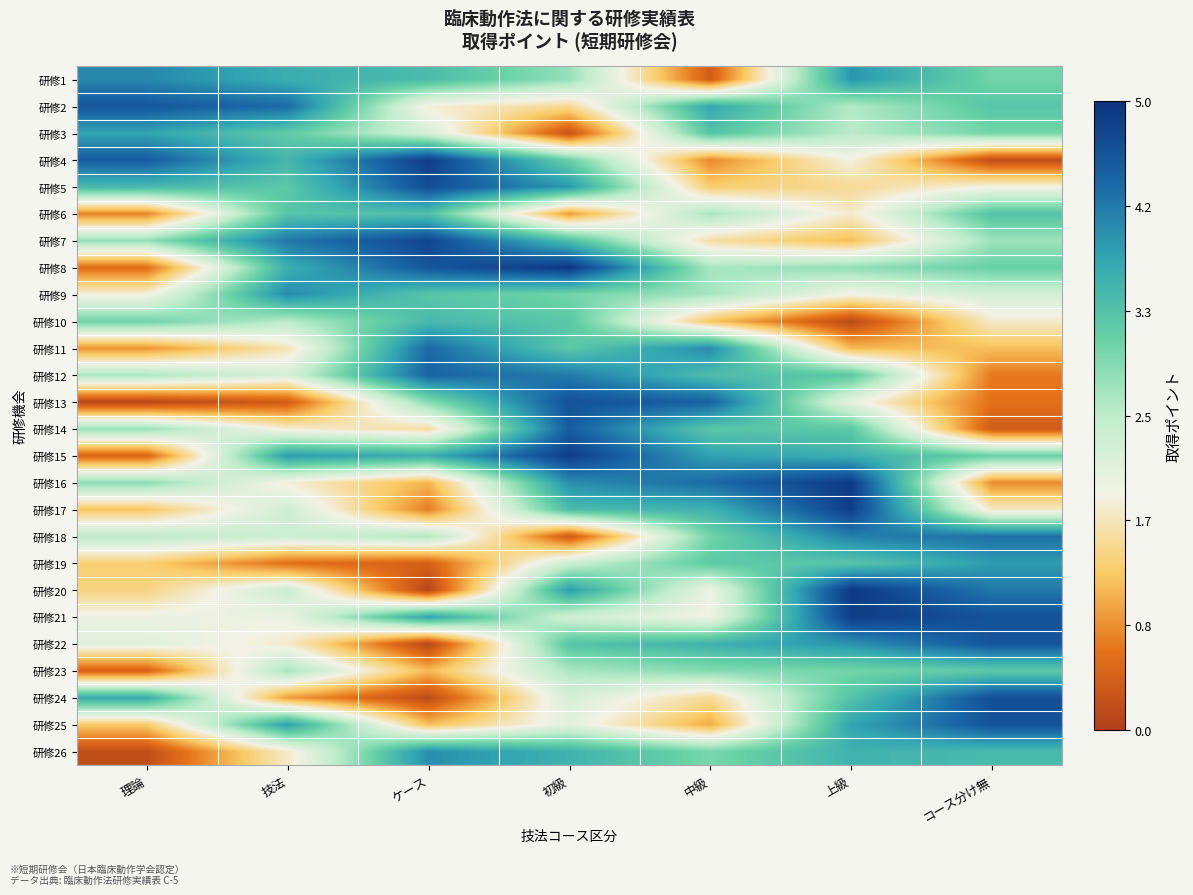

List the series in order of their peak value, highest first.

研修8, 研修20, 研修16, 研修4, 研修21, 研修15, 研修17, 研修7, 研修5, 研修24, 研修13, 研修25, 研修22, 研修2, 研修14, 研修12, 研修11, 研修18, 研修1, 研修9, 研修26, 研修19, 研修3, 研修10, 研修6, 研修23